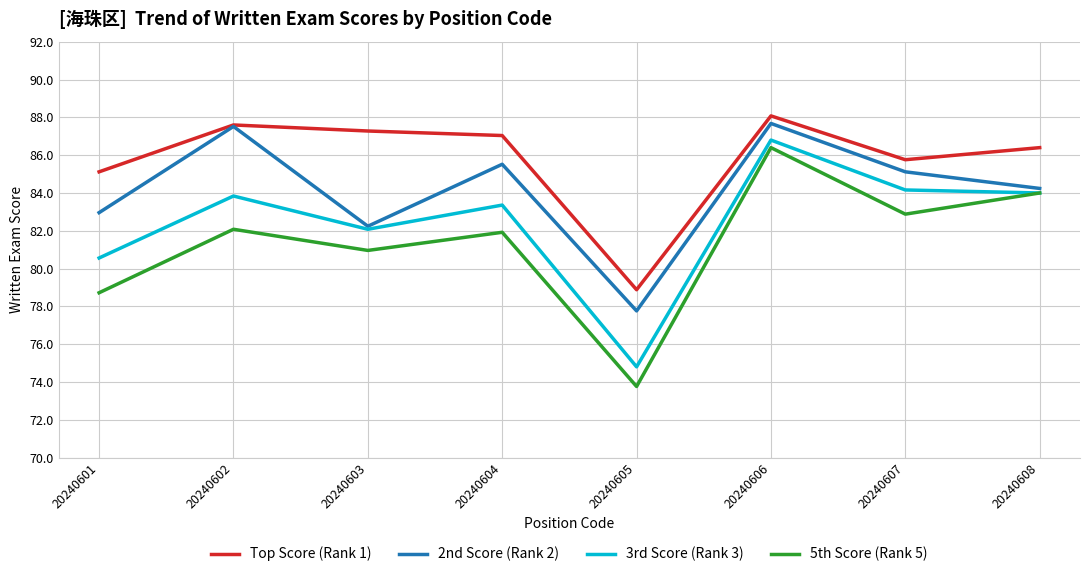

What is the difference between the second highest and second lowest values in the Top Score (Rank 1) series?

2.5